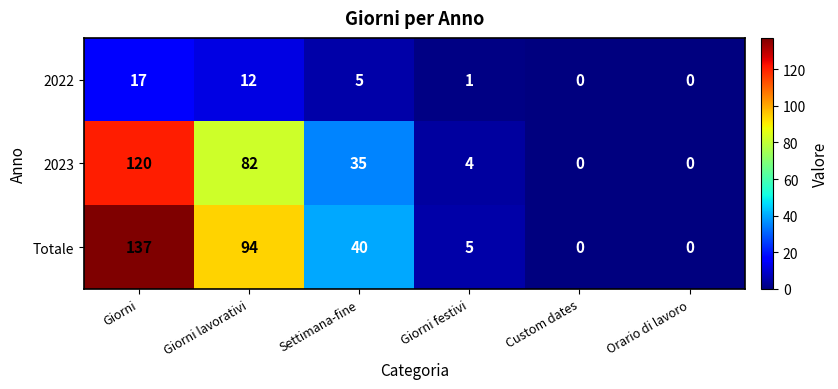

Which series has the largest total across all categories?

Totale